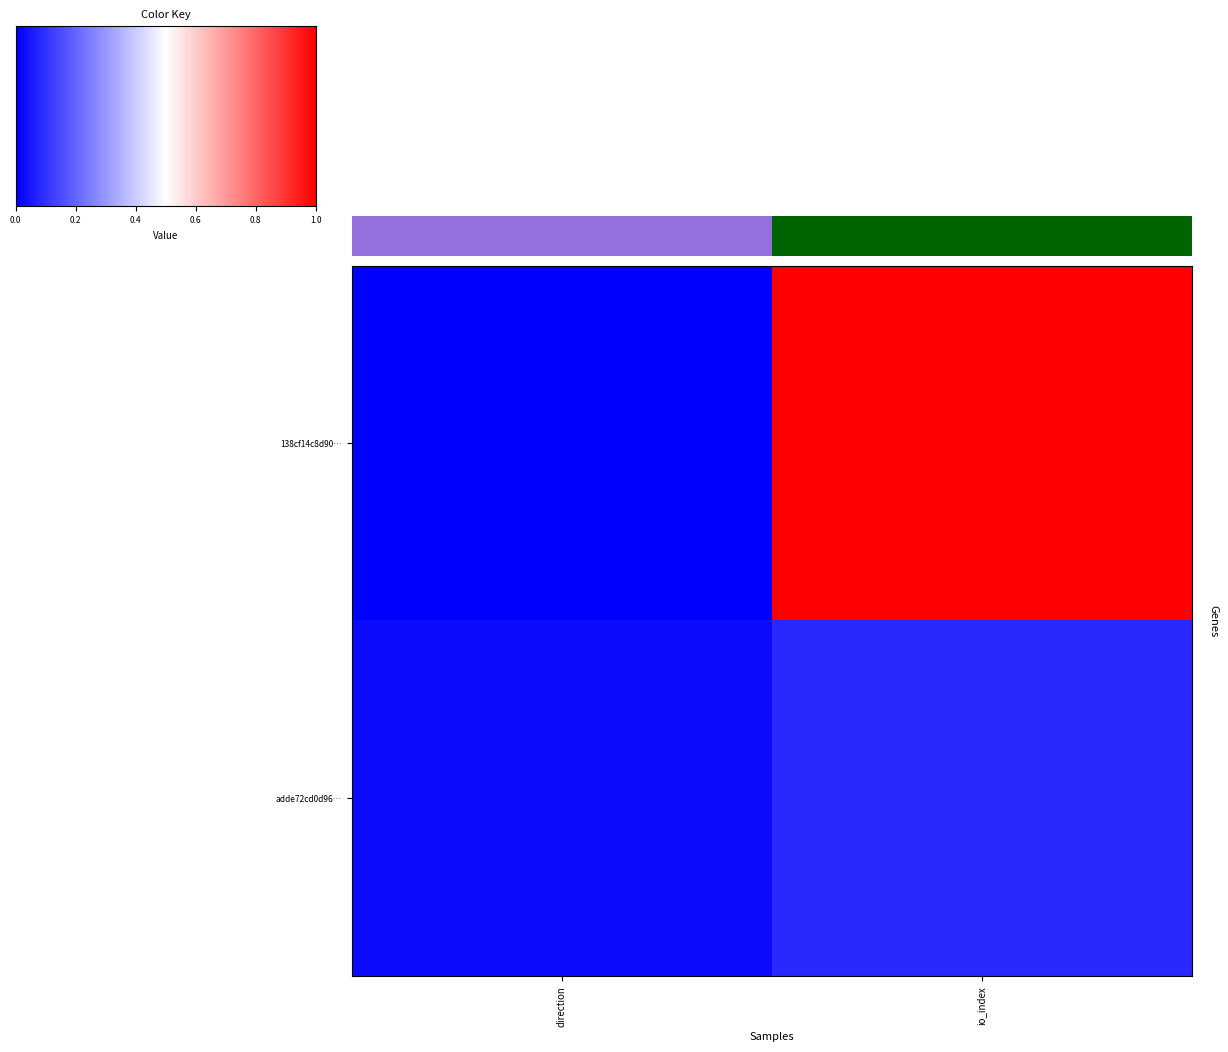

What is the difference between the maximum and minimum values in the 138cf14c8d90… series?

1.0